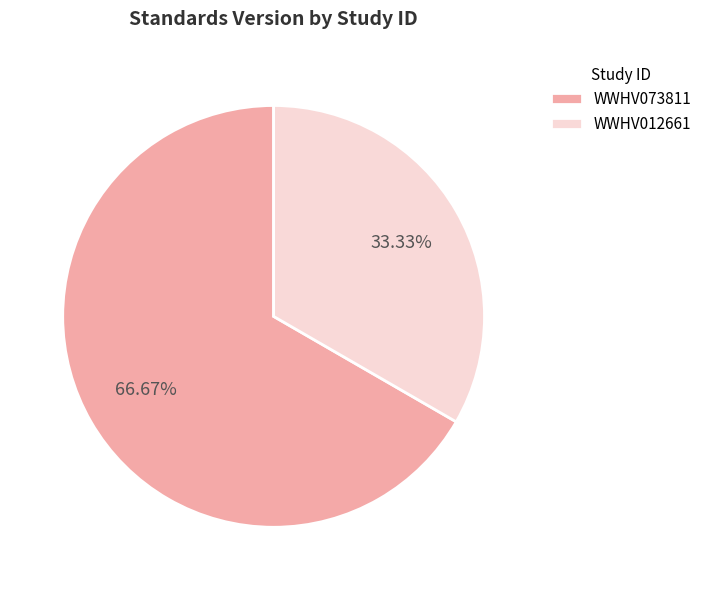

Between WWHV073811 and WWHV012661, which is larger?

WWHV073811